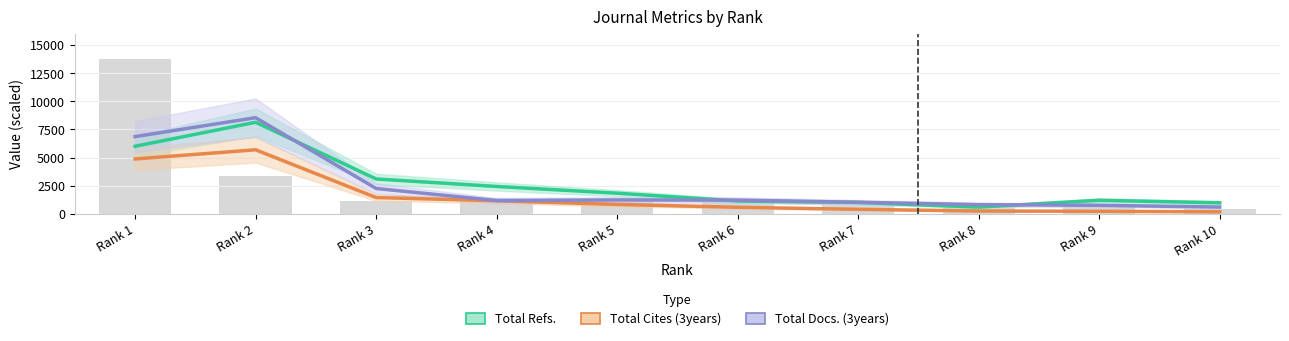

True or false: Total Cites (3years) has a value of 580.0 at Rank 6.

True